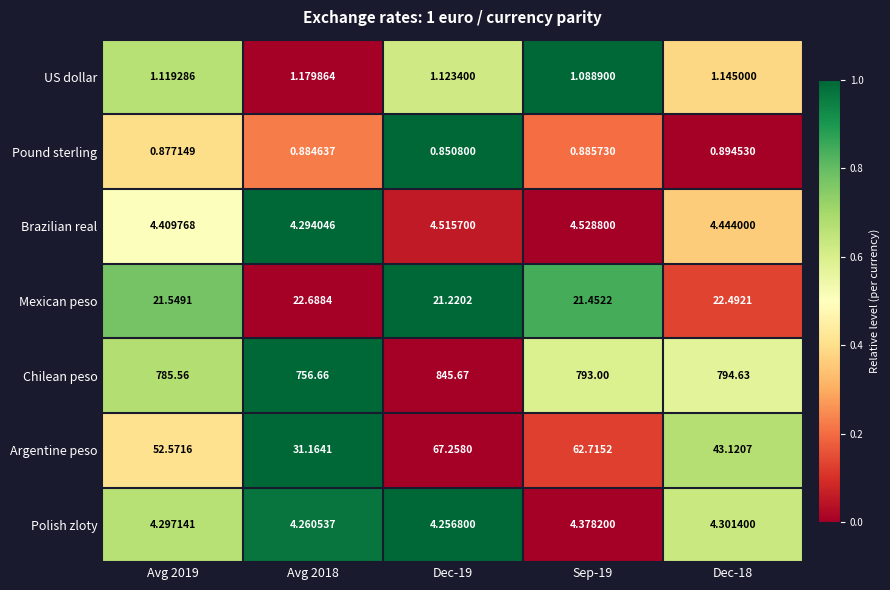

List the series in order of their peak value, highest first.

Chilean peso, Argentine peso, Mexican peso, Brazilian real, Polish zloty, US dollar, Pound sterling